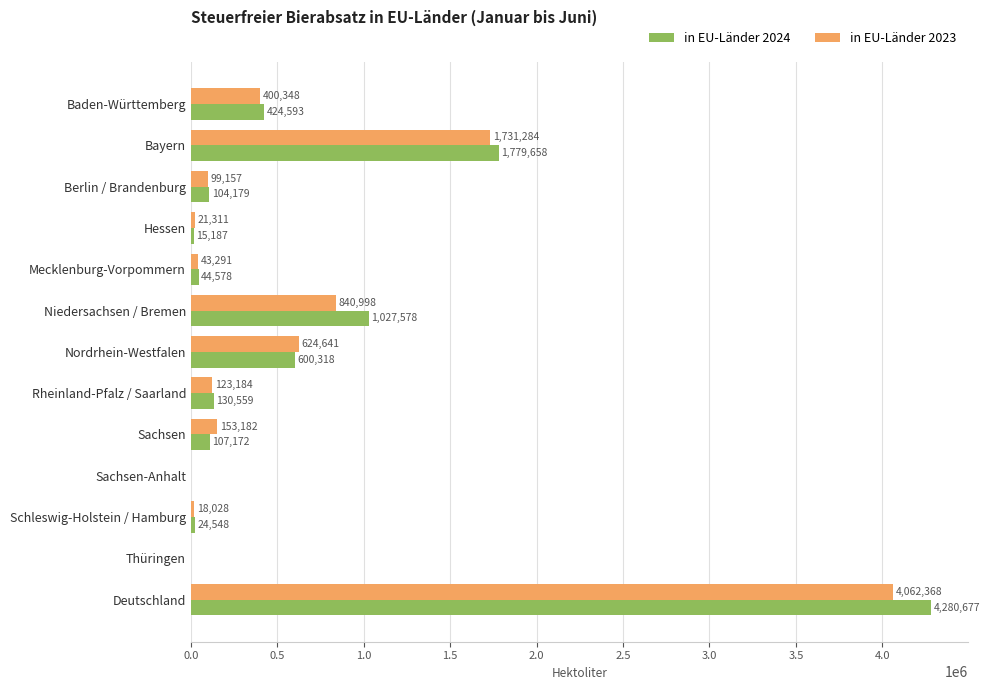

The in EU-Länder 2023 series shows 1636534.1 at Sachsen-Anhalt. True or false?

False